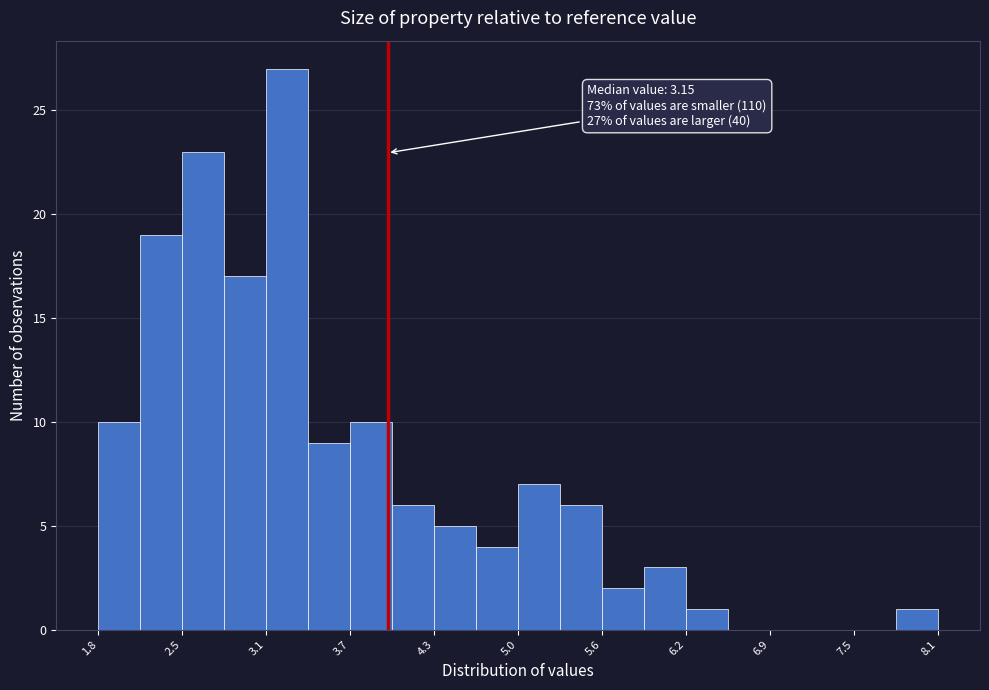

Read against the x-axis, roughly where is the centre of the tallest bar?

3.2